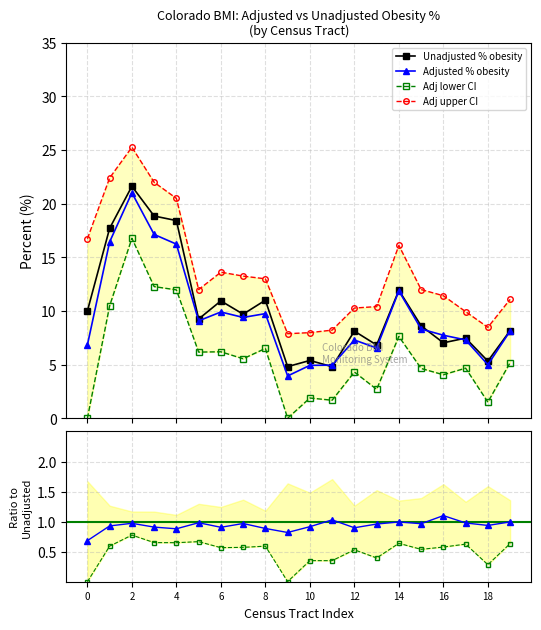

The Adjusted % obesity series shows 8.1 at 19. True or false?

True